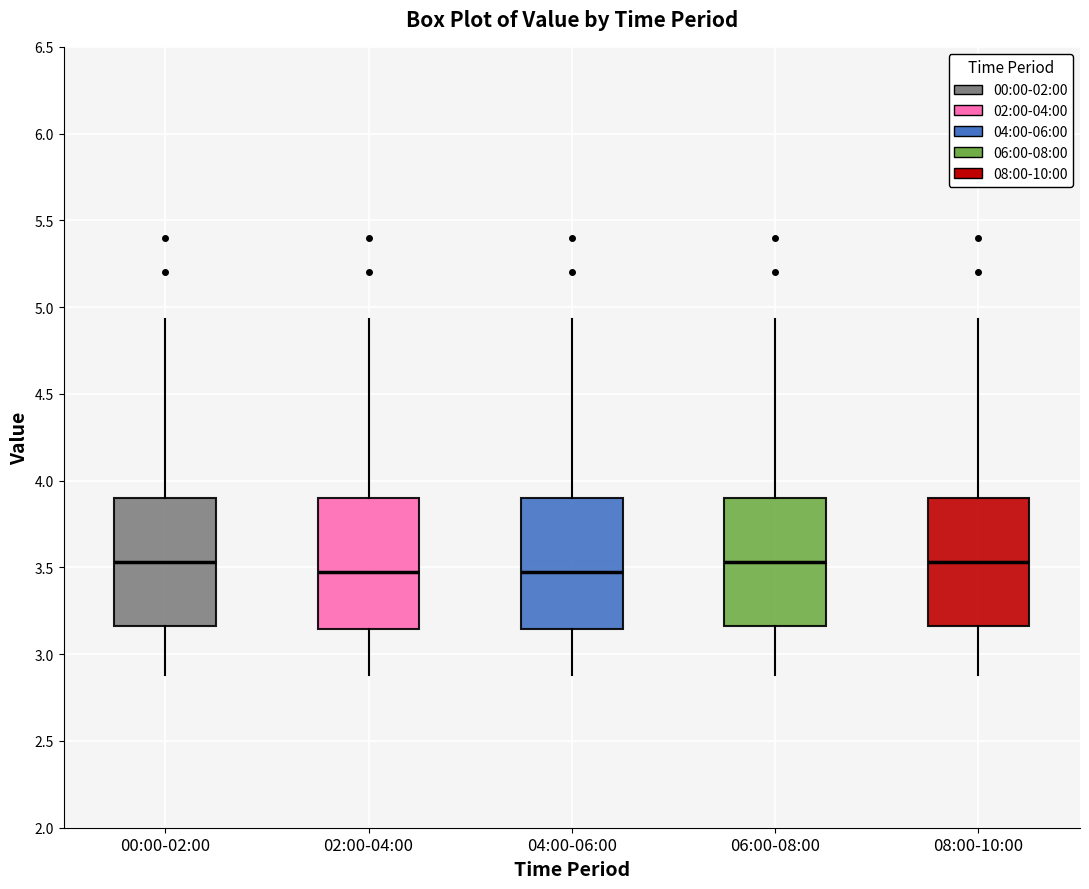

Reading left to right, read every box against the y-axis: the position of its median line, the range the box covers, and the ends of its whiskers. The values are not printed on the chart, so give them approximately, as read against the axis.

00:00-02:00: median 3.55, box 3.15 to 3.90, whiskers 2.90 to 4.95
02:00-04:00: median 3.50, box 3.15 to 3.90, whiskers 2.90 to 4.95
04:00-06:00: median 3.50, box 3.15 to 3.90, whiskers 2.90 to 4.95
06:00-08:00: median 3.55, box 3.15 to 3.90, whiskers 2.90 to 4.95
08:00-10:00: median 3.55, box 3.15 to 3.90, whiskers 2.90 to 4.95